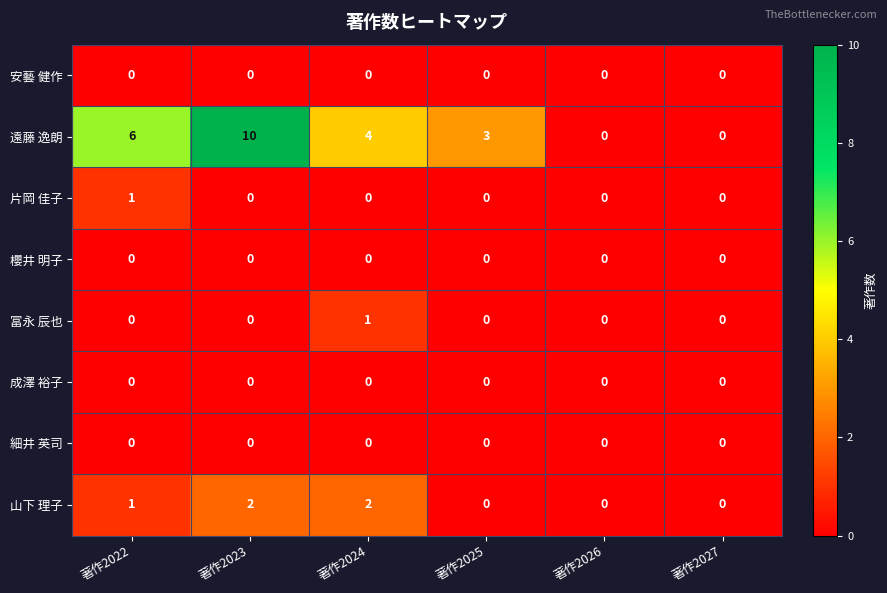

Count the number of data series in this chart.

8